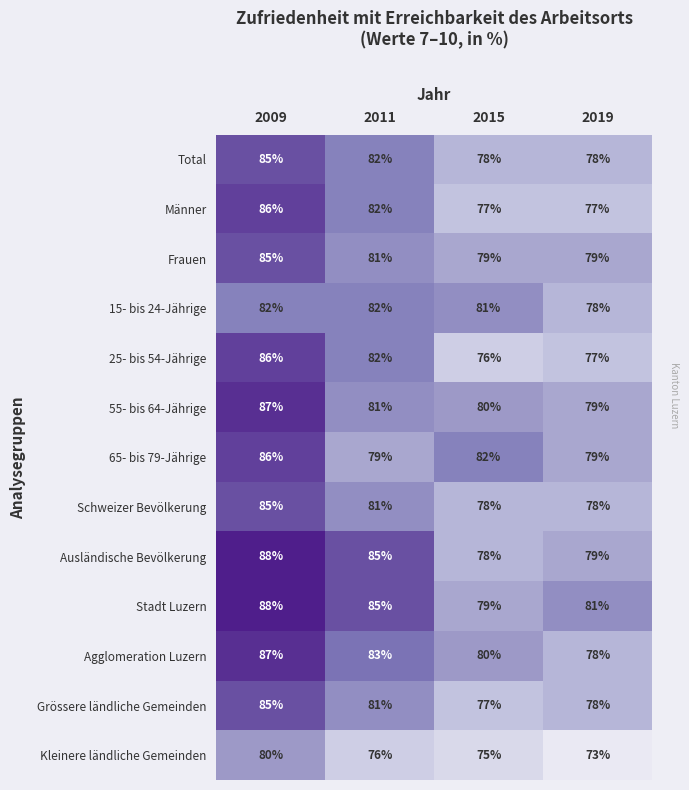

Which label corresponds to the smallest value in the chart?

2019